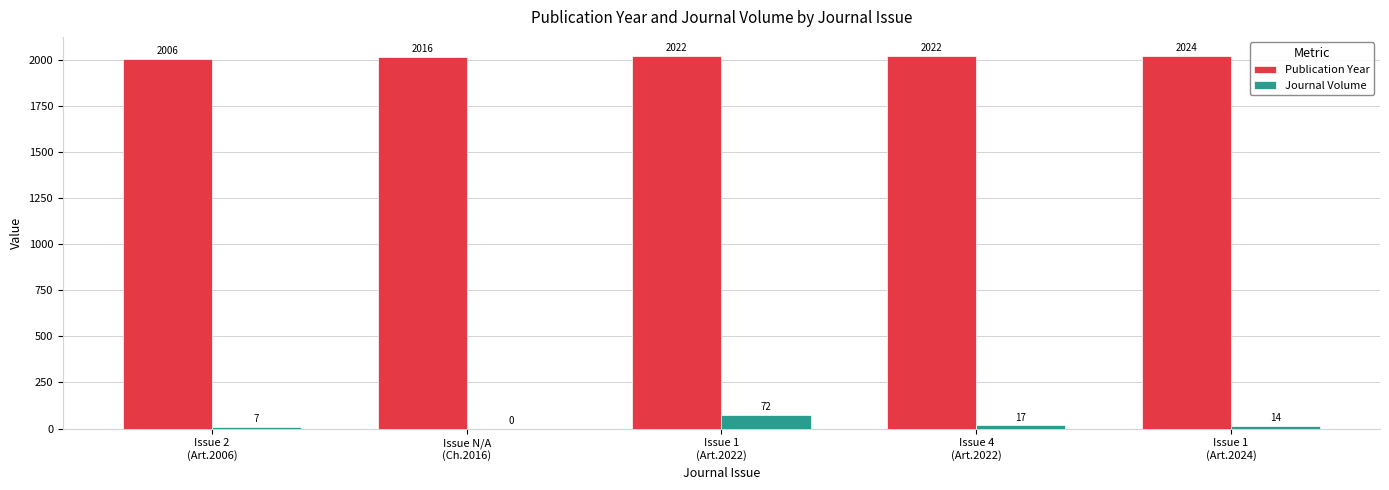

How many Publication Year values are between 2016 and 2022?

3